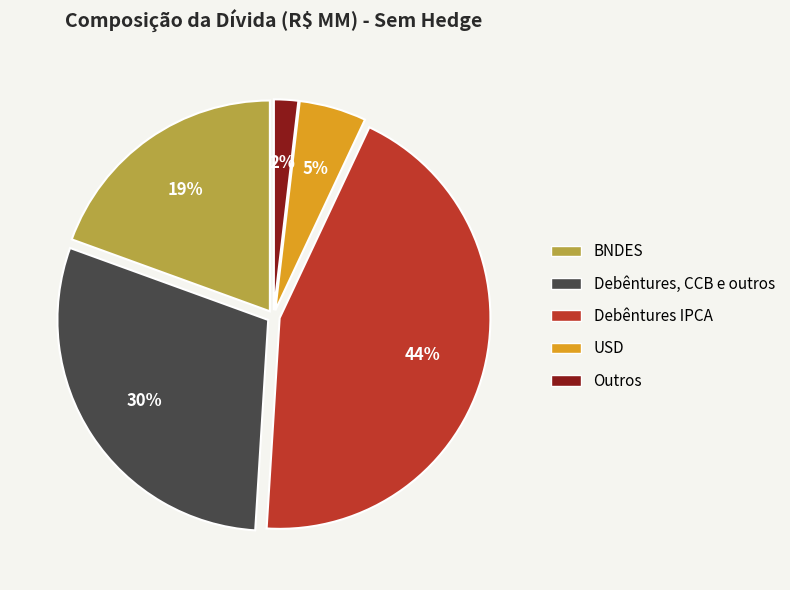

Between BNDES and Debêntures IPCA, which is larger?

Debêntures IPCA